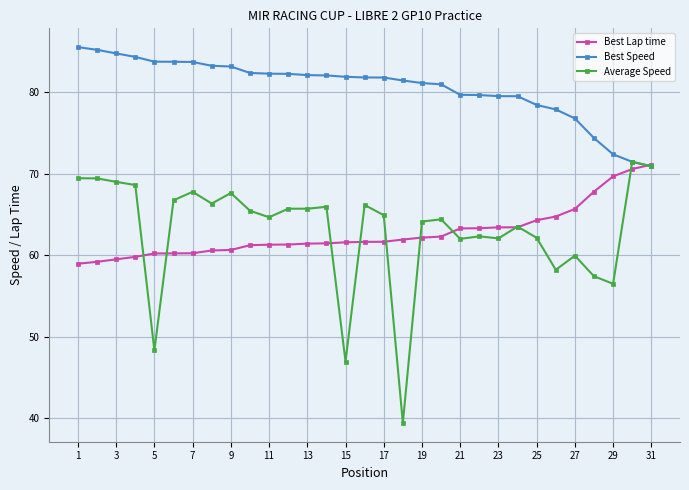

What is the minimum value shown in the chart?

39.4